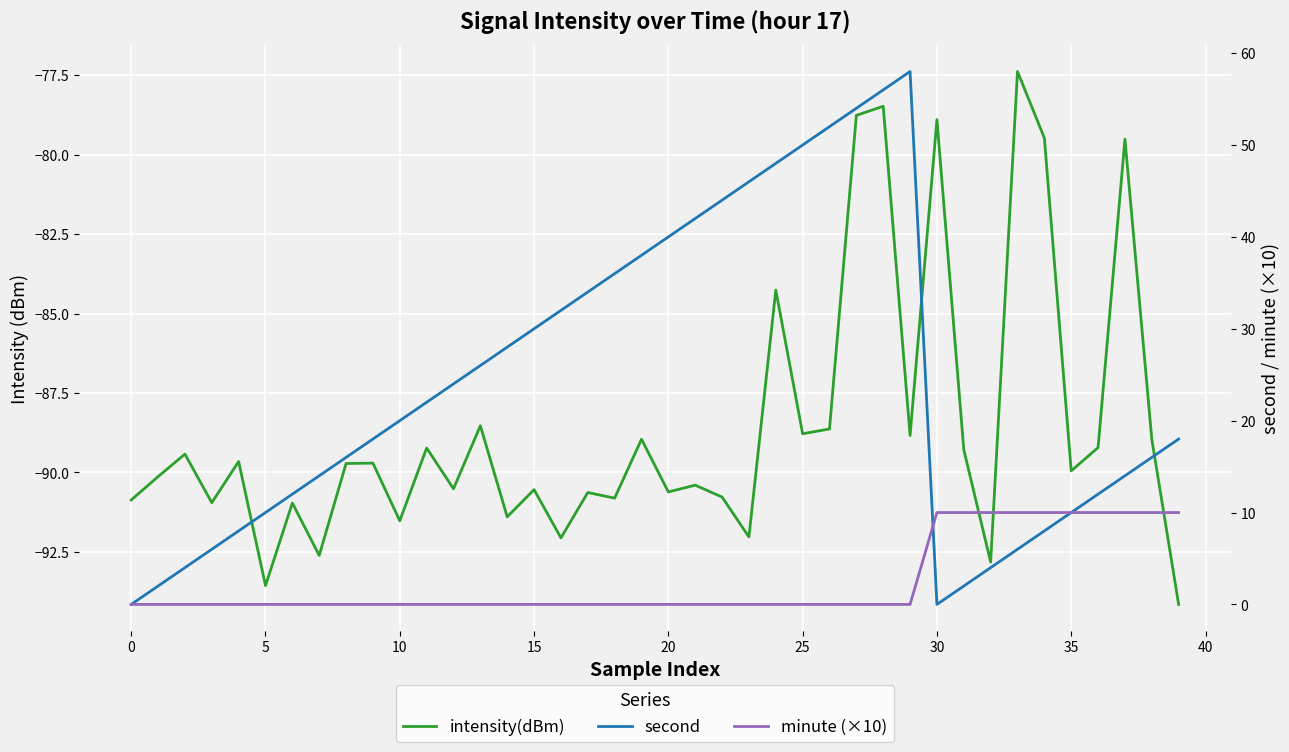

Reading left to right, list all the values displayed in this chart.

intensity(dBm): -90.9	-90.1	-89.4	-91.0	-89.7	-93.6	-91.0	-92.6	-89.7	-89.7	-91.5	-89.2	-90.5	-88.5	-91.4	-90.5	-92.1	-90.6	-90.8	-89.0	-90.6	-90.4	-90.8	-92.0	-84.3	-88.8	-88.6	-78.8	-78.5	-88.8	-78.9	-89.3	-92.8	-77.4	-79.5	-90.0	-89.2	-79.5	-89.0	-94.2
second: 0.0	2.0	4.0	6.0	8.0	10.0	12.0	14.0	16.0	18.0	20.0	22.0	24.0	26.0	28.0	30.0	32.0	34.0	36.0	38.0	40.0	42.0	44.0	46.0	48.0	50.0	52.0	54.0	56.0	58.0	0.0	2.0	4.0	6.0	8.0	10.0	12.0	14.0	16.0	18.0
minute (×10): 0.0	0.0	0.0	0.0	0.0	0.0	0.0	0.0	0.0	0.0	0.0	0.0	0.0	0.0	0.0	0.0	0.0	0.0	0.0	0.0	0.0	0.0	0.0	0.0	0.0	0.0	0.0	0.0	0.0	0.0	10.0	10.0	10.0	10.0	10.0	10.0	10.0	10.0	10.0	10.0